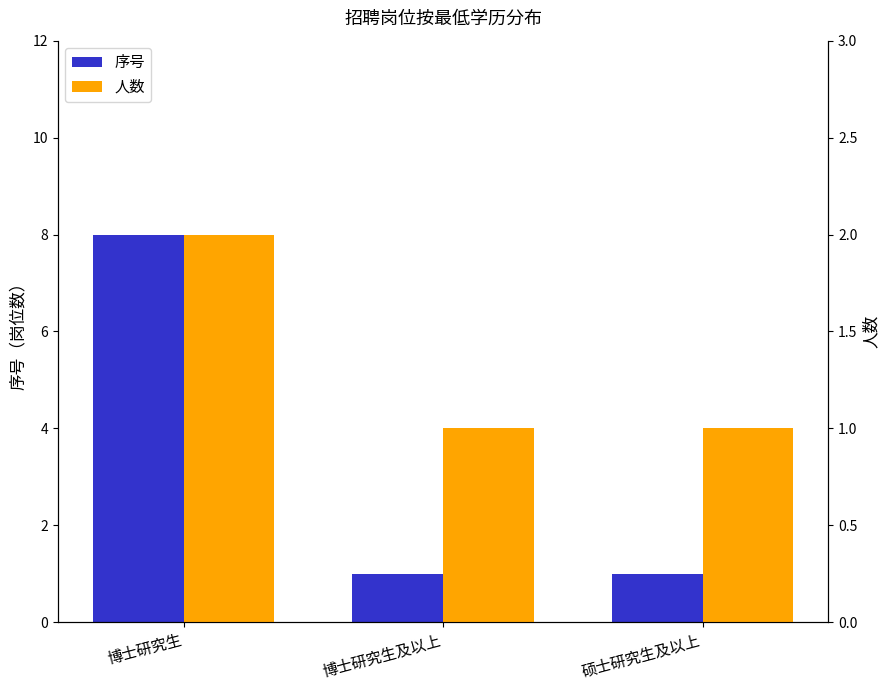

What is the approximate value of 人数 at 博士研究生及以上?

1